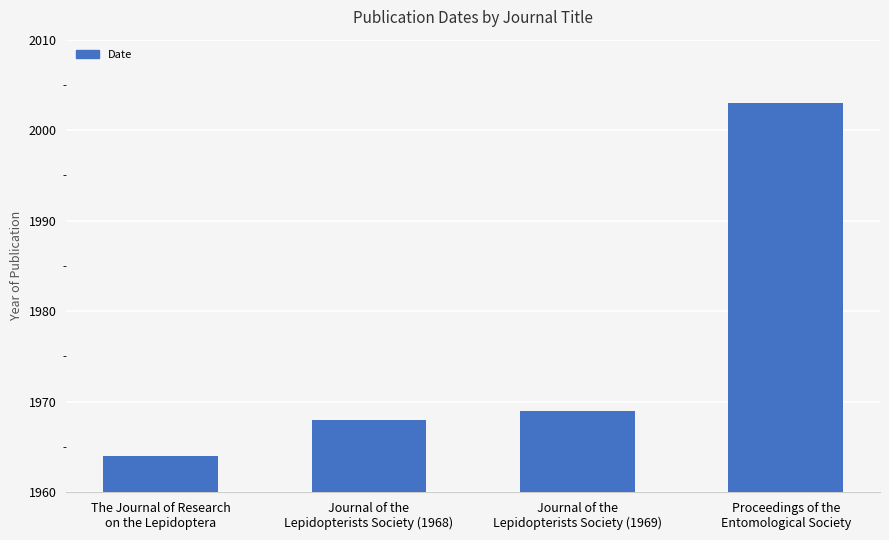

List the labels in order of value, largest first.

Proceedings of the
Entomological Society, Journal of the
Lepidopterists Society (1969), Journal of the
Lepidopterists Society (1968), The Journal of Research
on the Lepidoptera